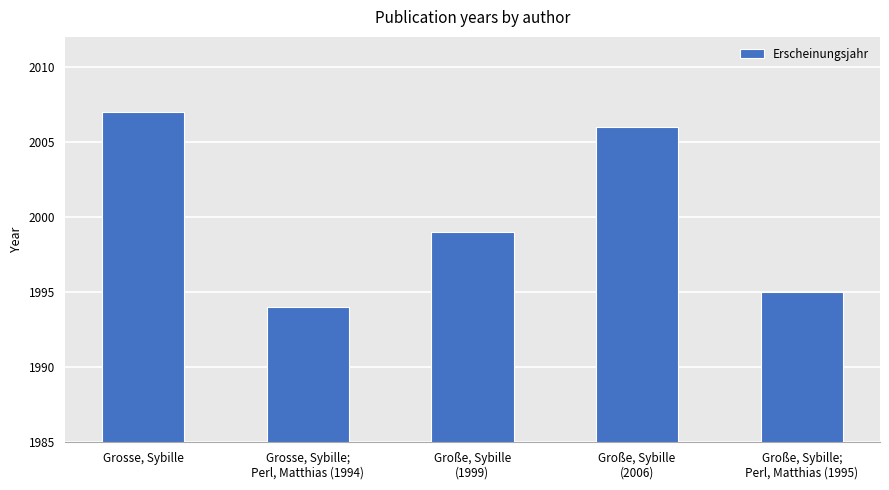

What is the approximate value at Grosse, Sybille?

2007